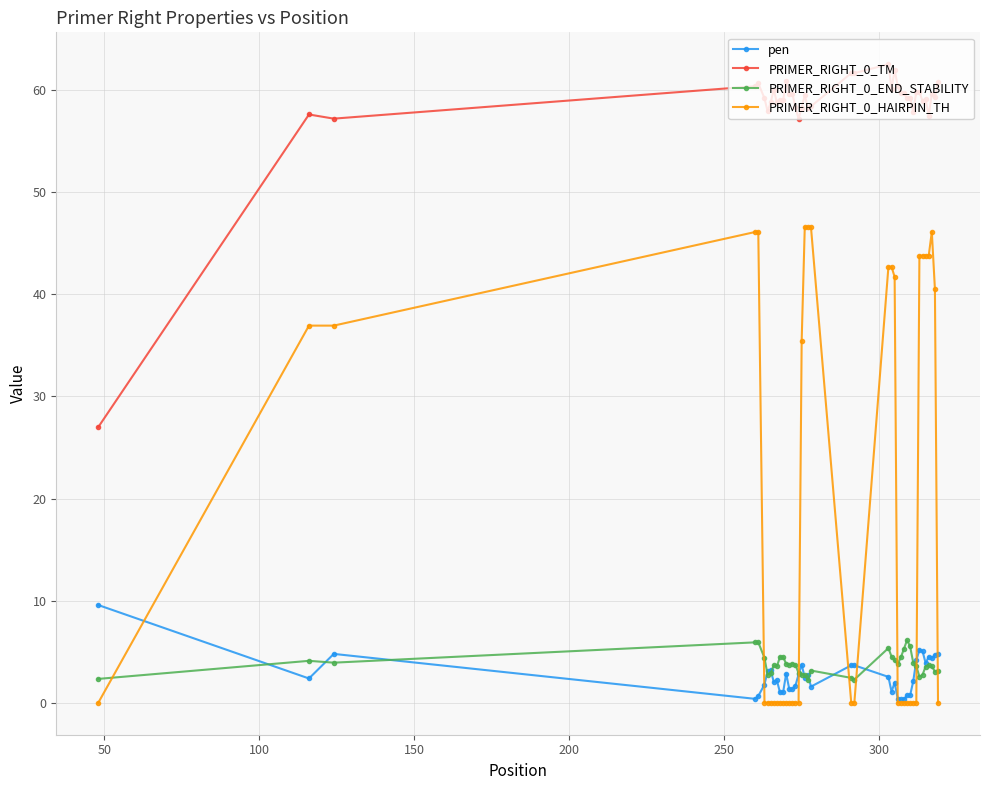

Which series has the largest total across all categories?

PRIMER_RIGHT_0_TM